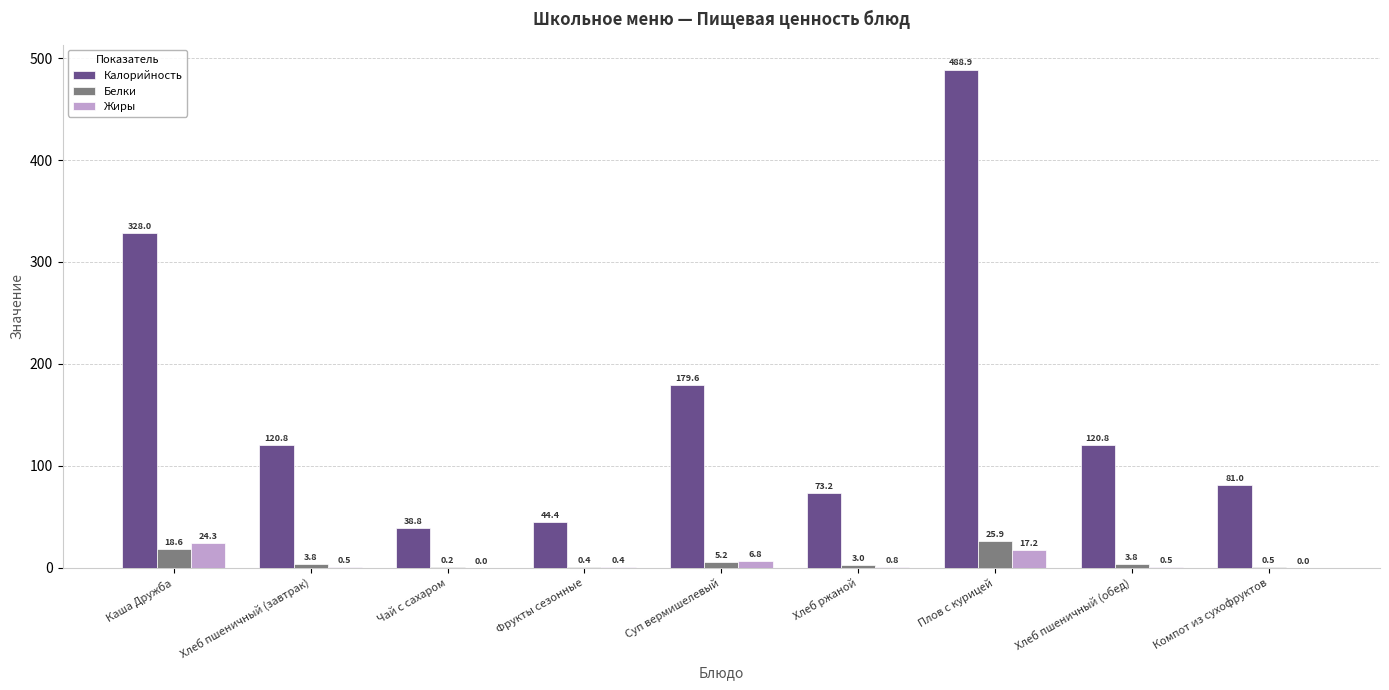

What is the sum of the Калорийность values at Компот из сухофруктов and Хлеб пшеничный (завтрак)?

201.8